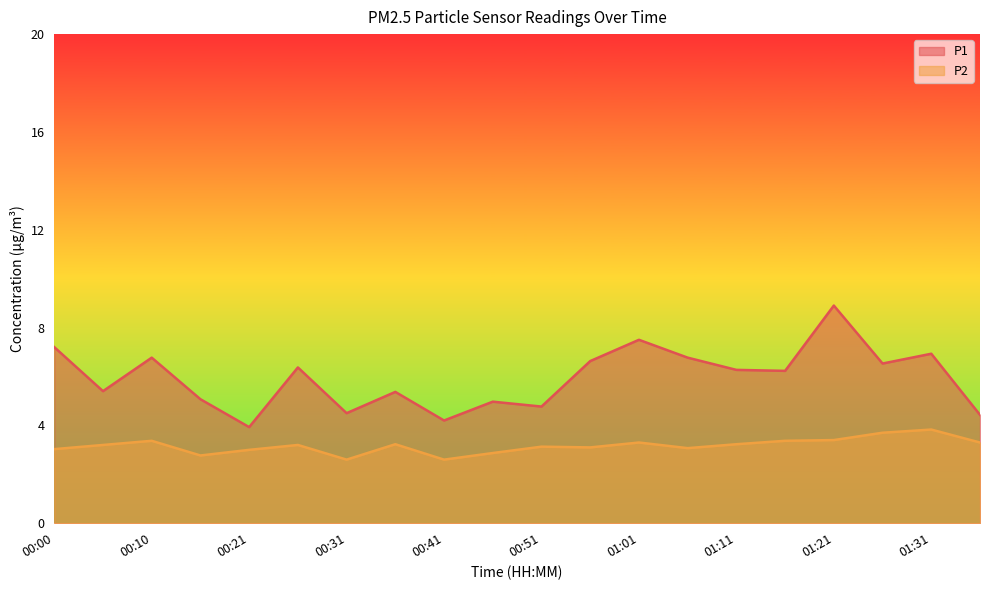

How many lines are shown in the chart?

2